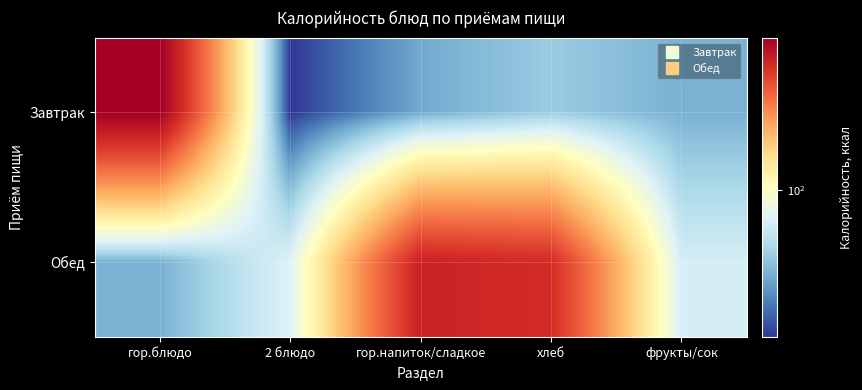

List the series in order of their overall mean, highest first.

Обед, Завтрак